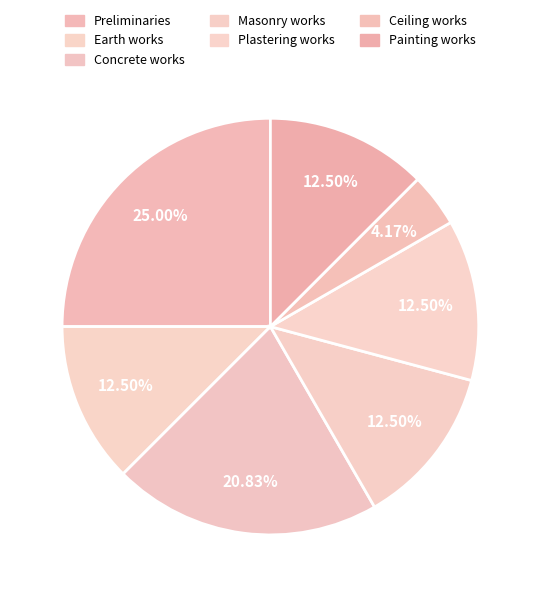

Rank the categories by value from lowest to highest.

Ceiling works, Earth works, Masonry works, Plastering works, Painting works, Concrete works, Preliminaries